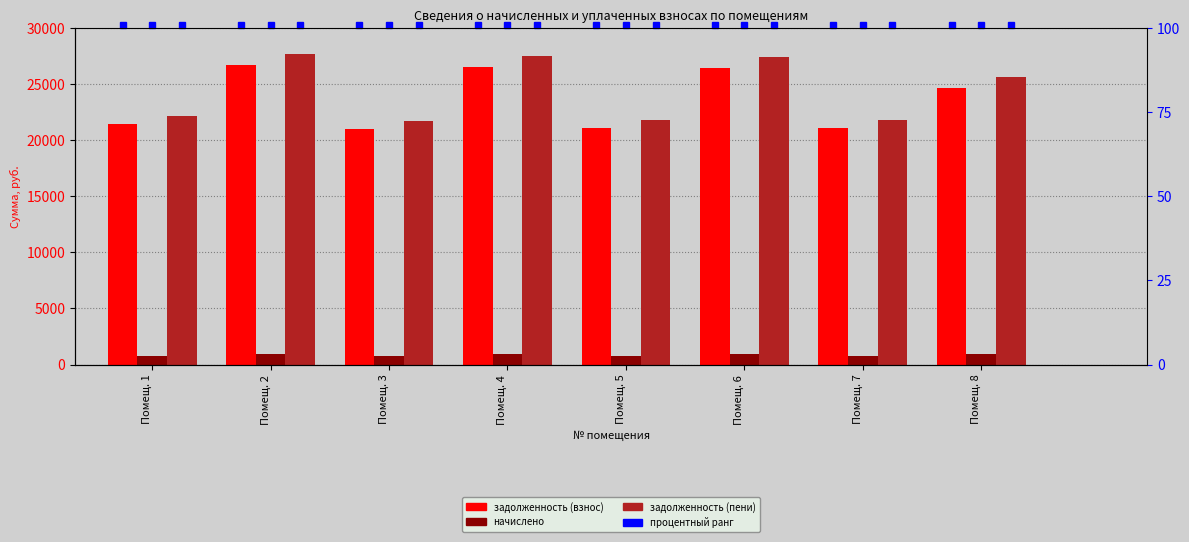

Are the bars horizontal?

No